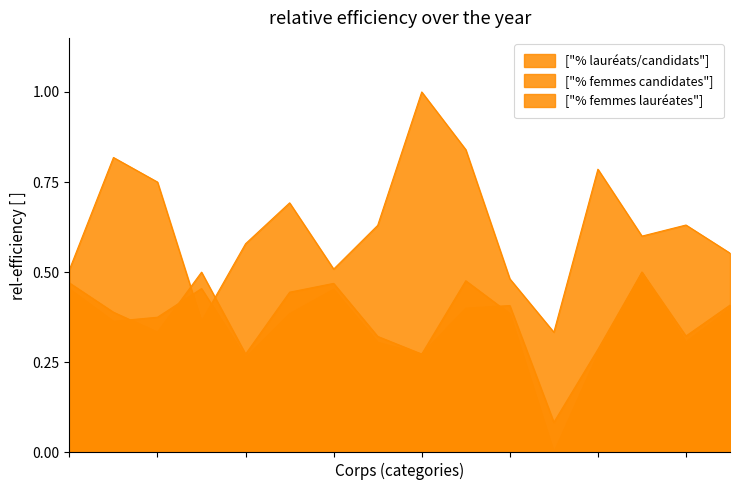

How many interior local peaks does the % femmes candidates series have?

4